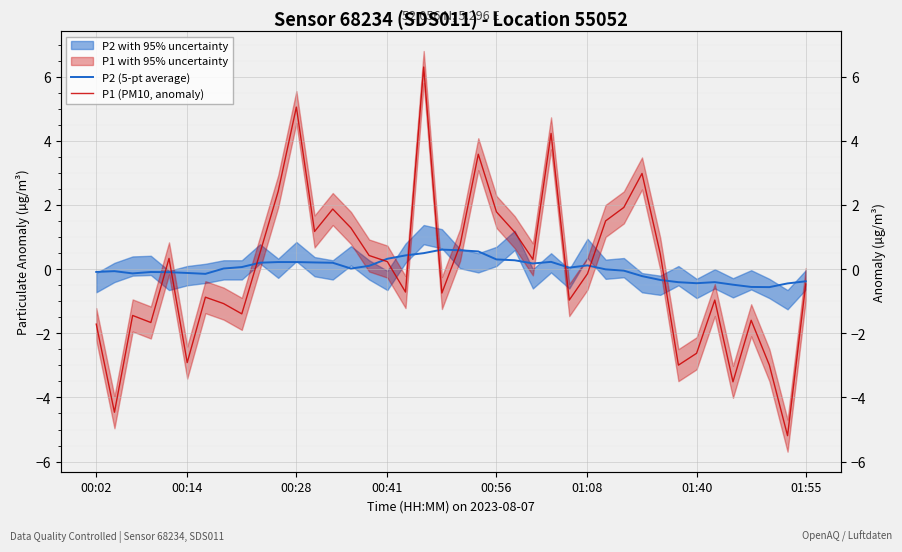

The P2 (5-pt average) series shows -0.3 at 34. True or false?

False